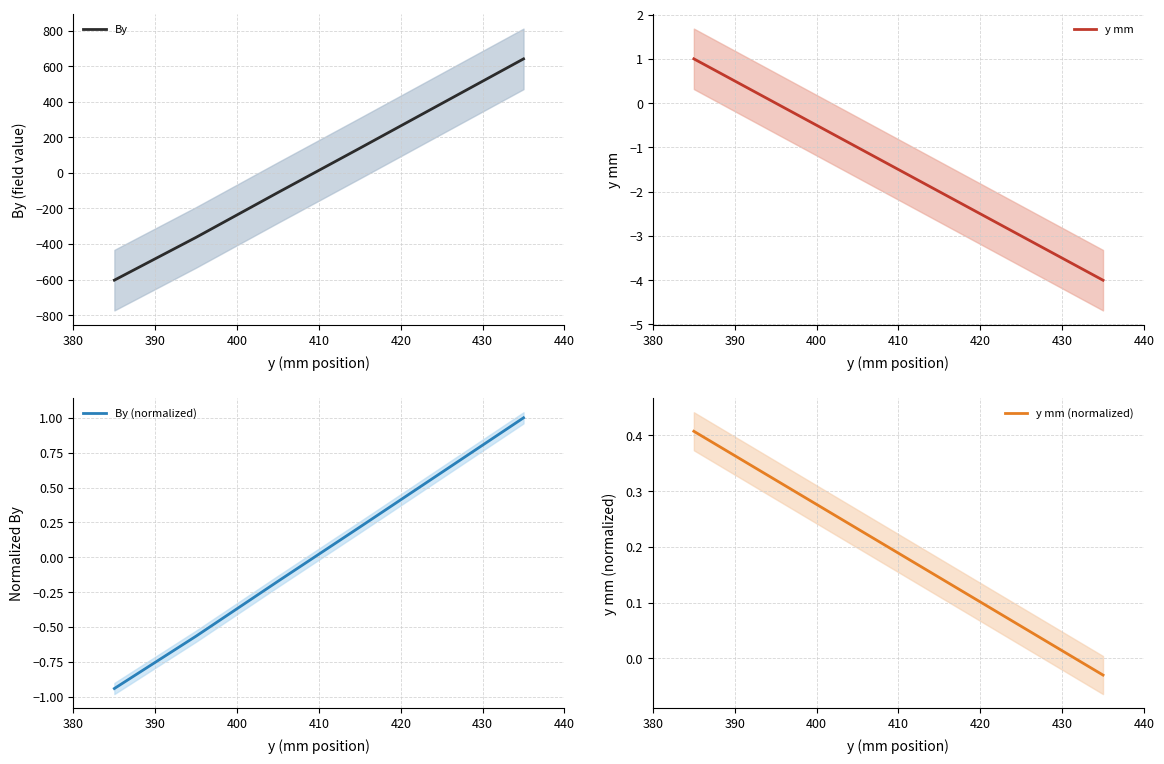

What is the lowest value of the By series?

-603